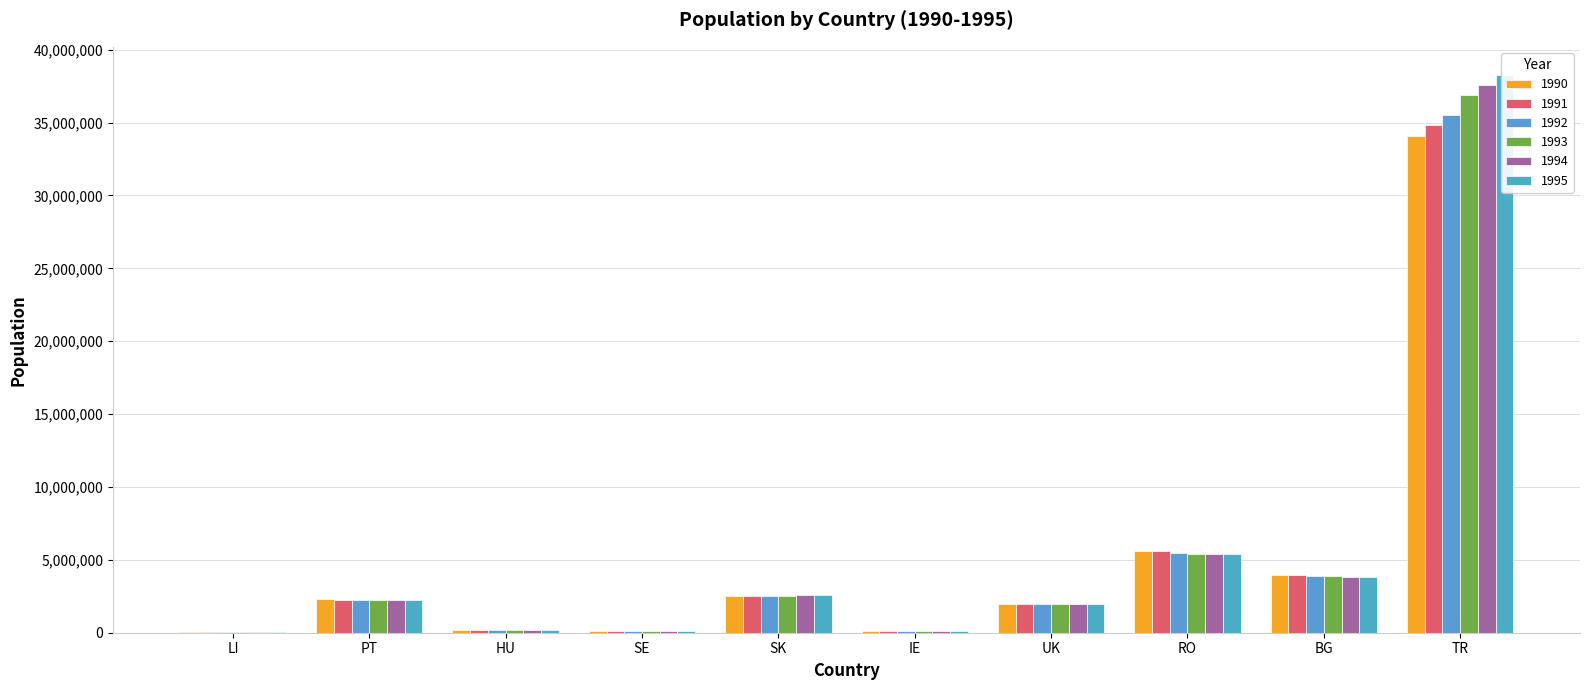

What are all the series names shown in the legend?

1990, 1991, 1992, 1993, 1994, 1995